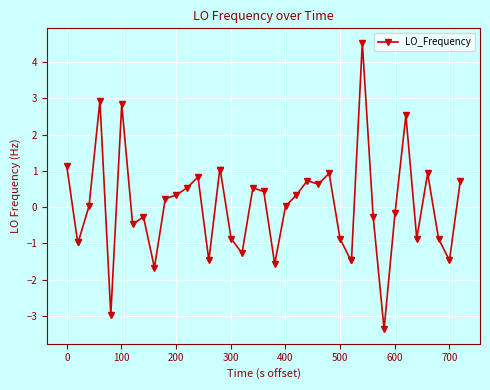

What is the value of the 34th point from the left?

-0.2